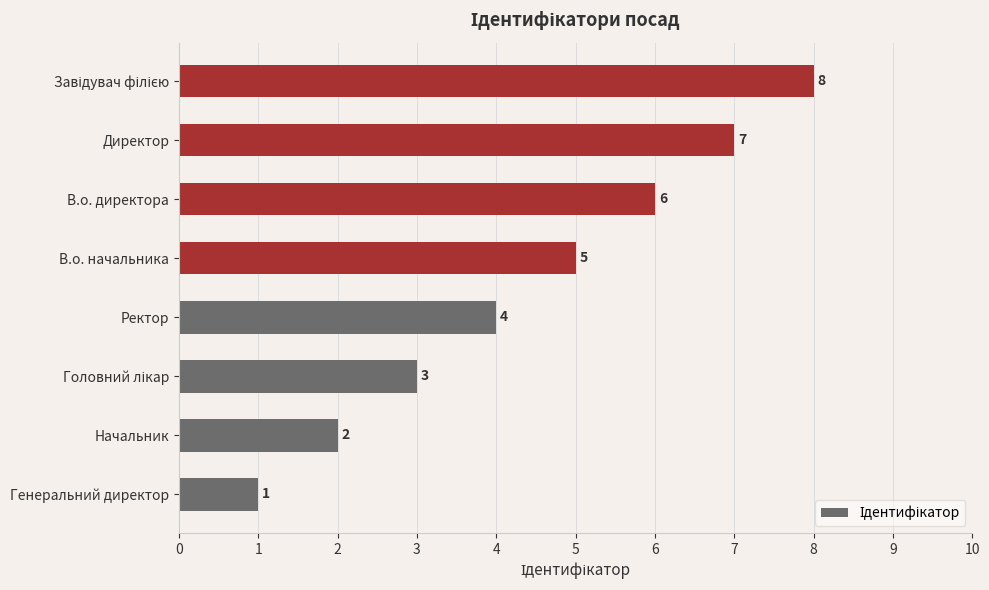

What is the change in value from Ректор to В.о. начальника?

+1